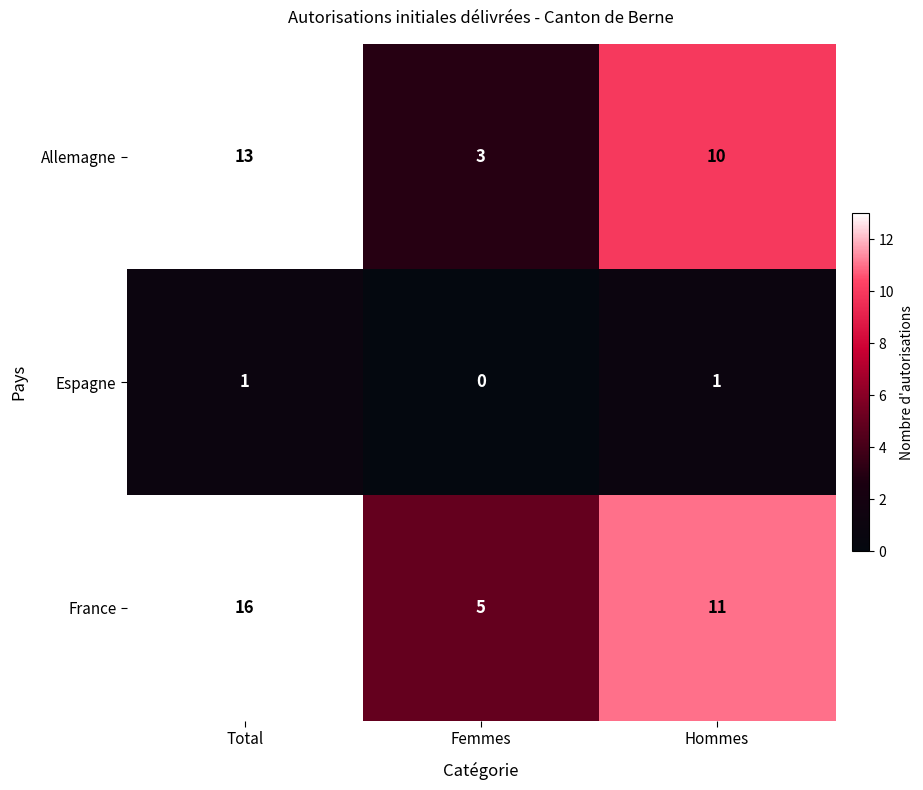

List the labels in order of France value, largest first.

Total, Hommes, Femmes